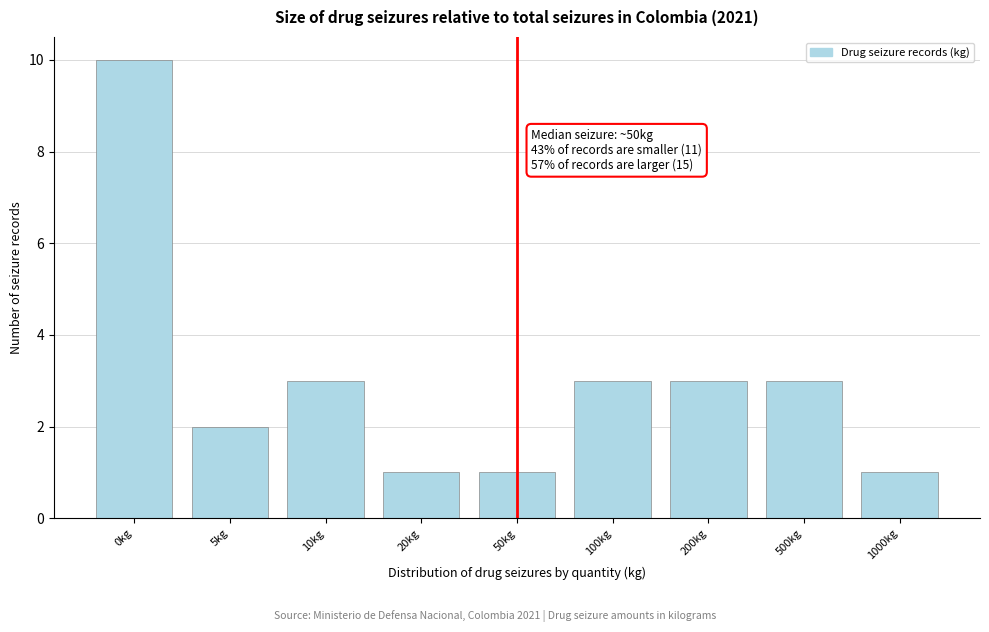

Reading left to right, transcribe all the data shown in this chart.

10	2	3	1	1	3	3	3	1